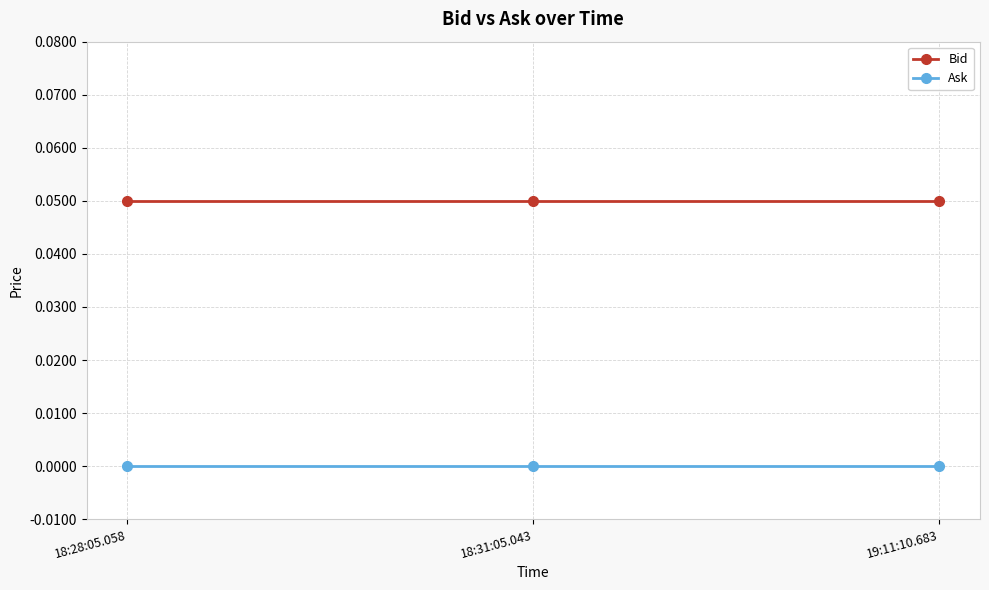

What is the label of the 3rd point from the right?

18:28:05.058